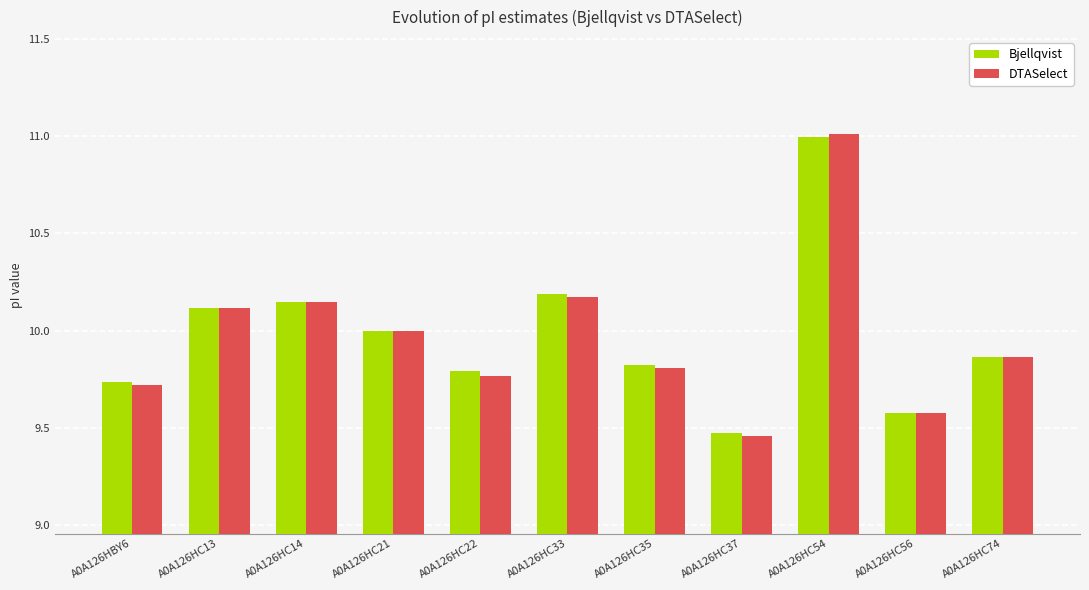

At how many categories does at least one series exceed 9?

11